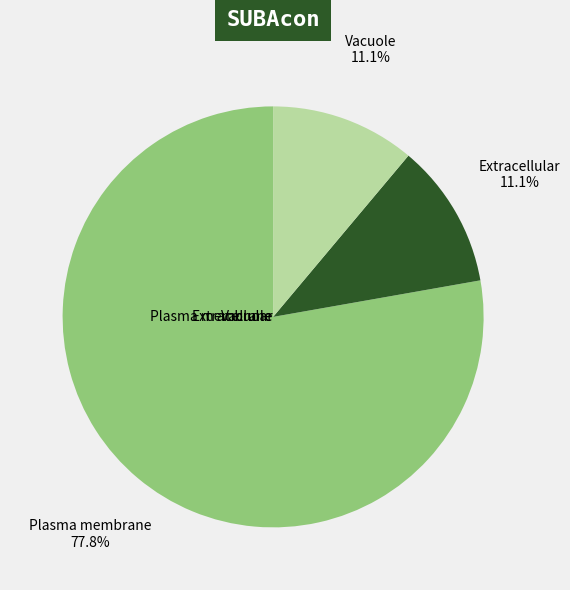

Count the number of slices in the pie.

3